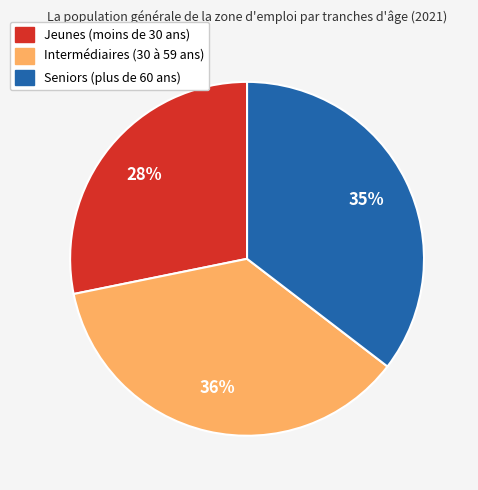

To the nearest percent, what is the average slice percentage?

33%